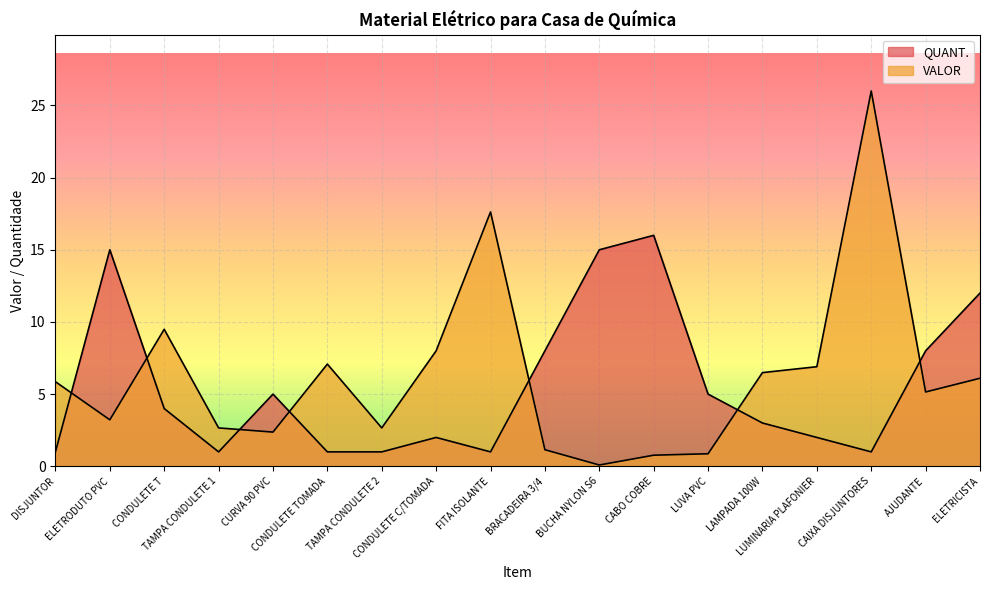

Count the number of categories in the chart.

18